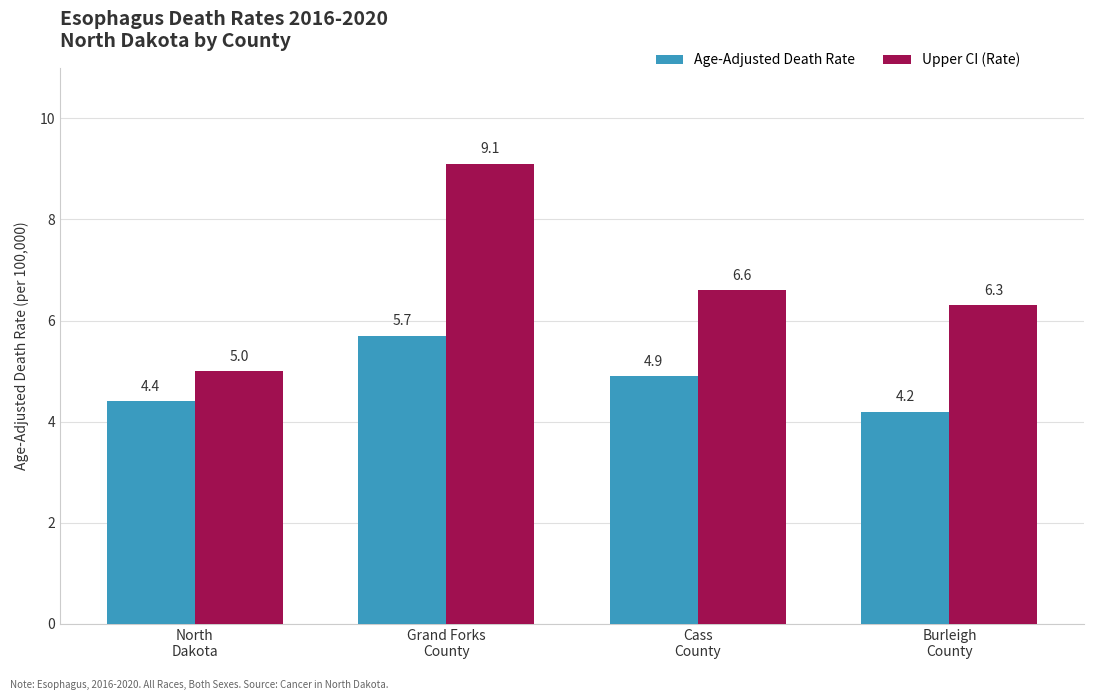

Does the chart contain any negative values?

No